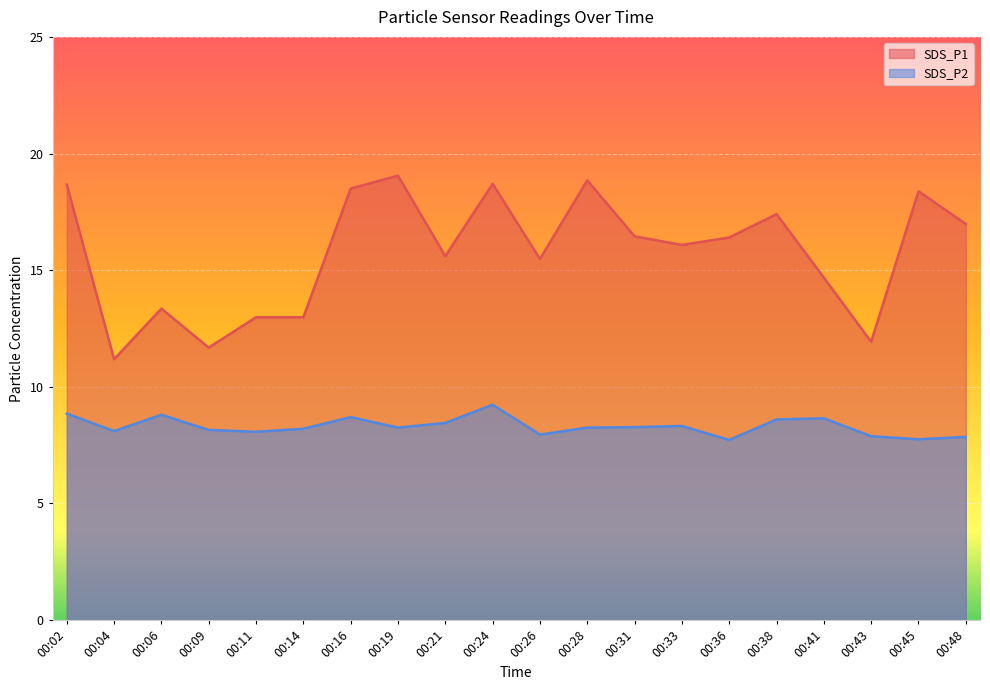

Where is SDS_P1 nearest to the value 15?

00:41